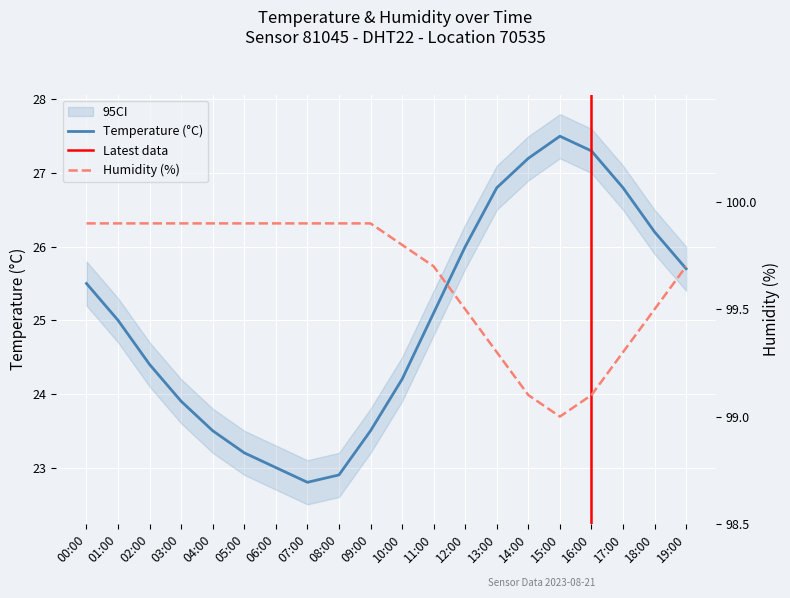

What is the label of the 15th point from the right?

05:00